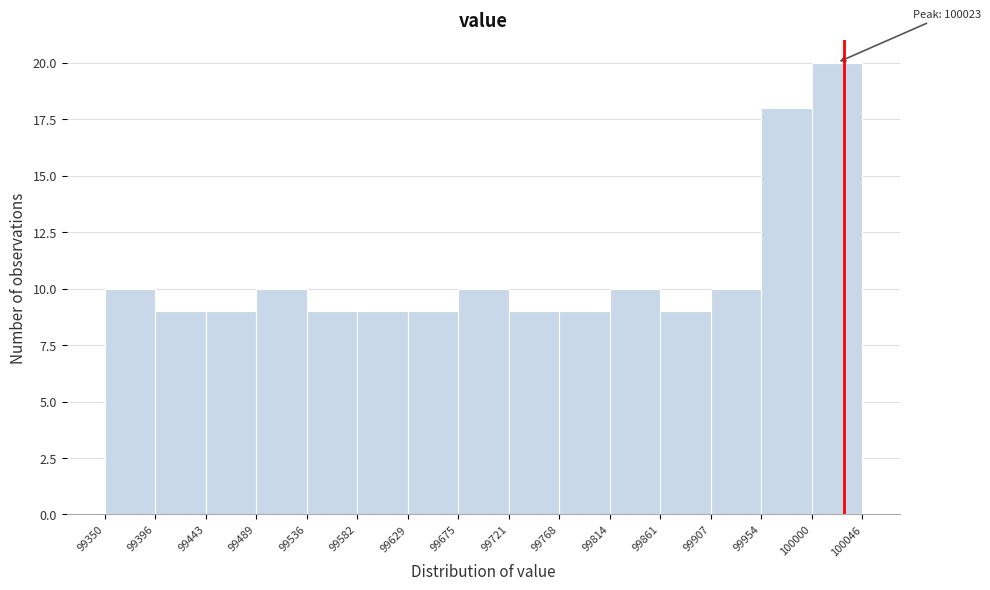

Which range on the x-axis has the tallest bar?

100000 to 100046